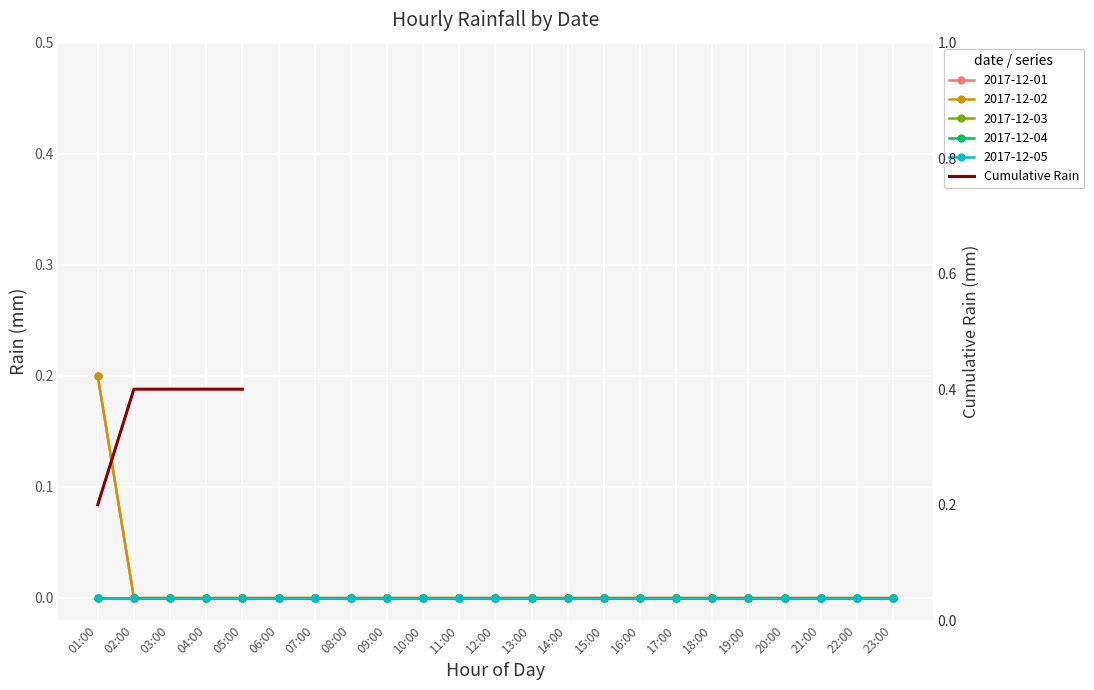

What position from the right is 04:00?

2